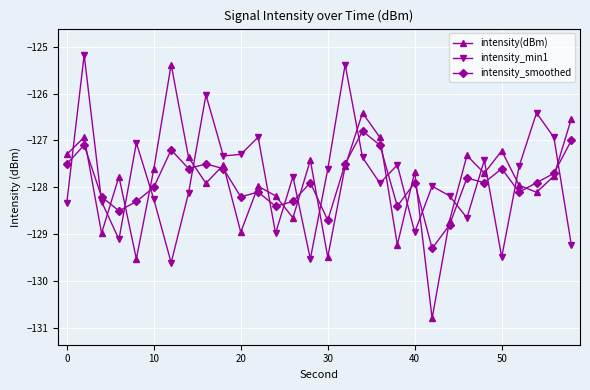

What is the greatest value displayed?

-125.2